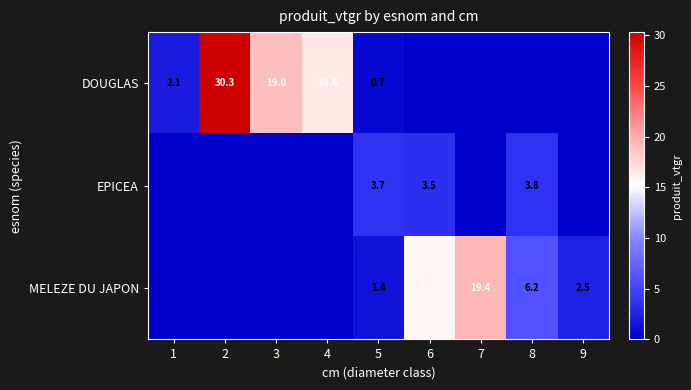

The MELEZE DU JAPON series shows 2.5 at 9. True or false?

True